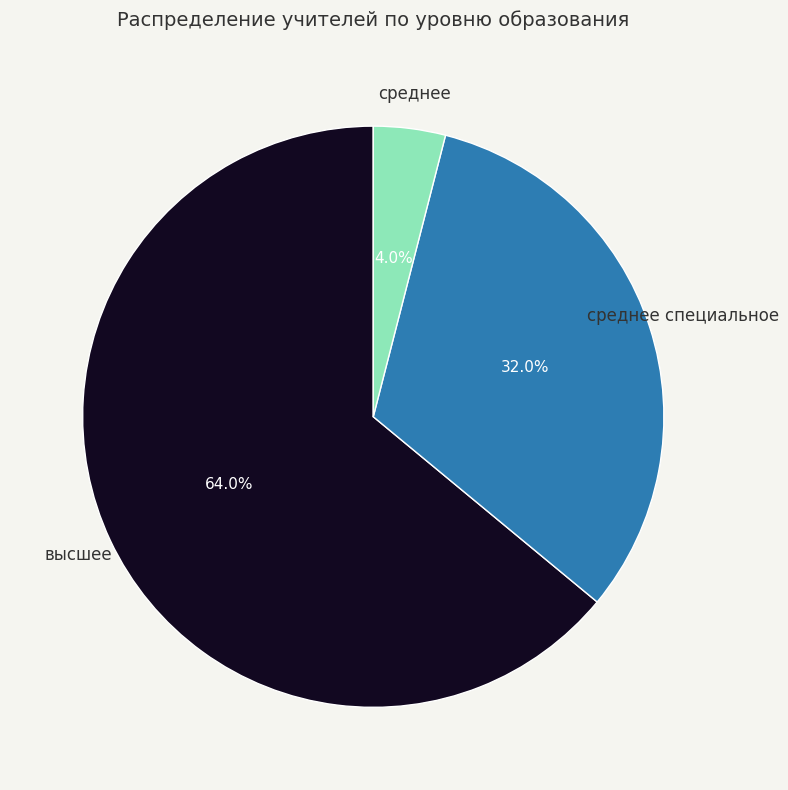

Does any single category account for the majority?

Yes